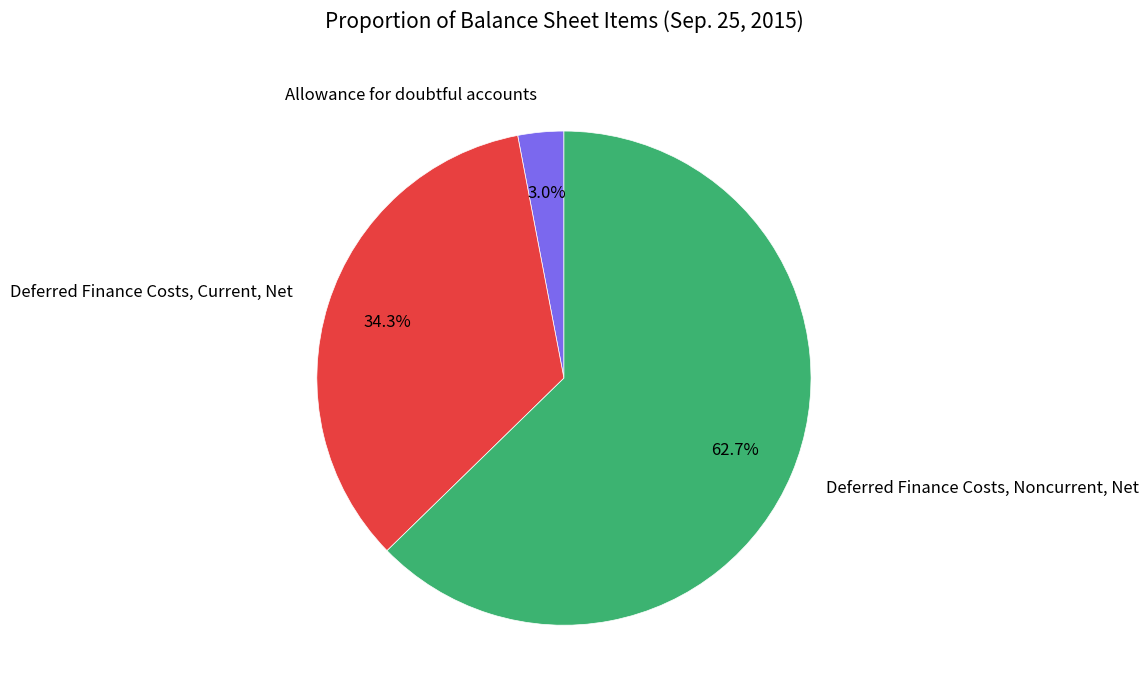

Which slice is the smallest?

Allowance for doubtful accounts